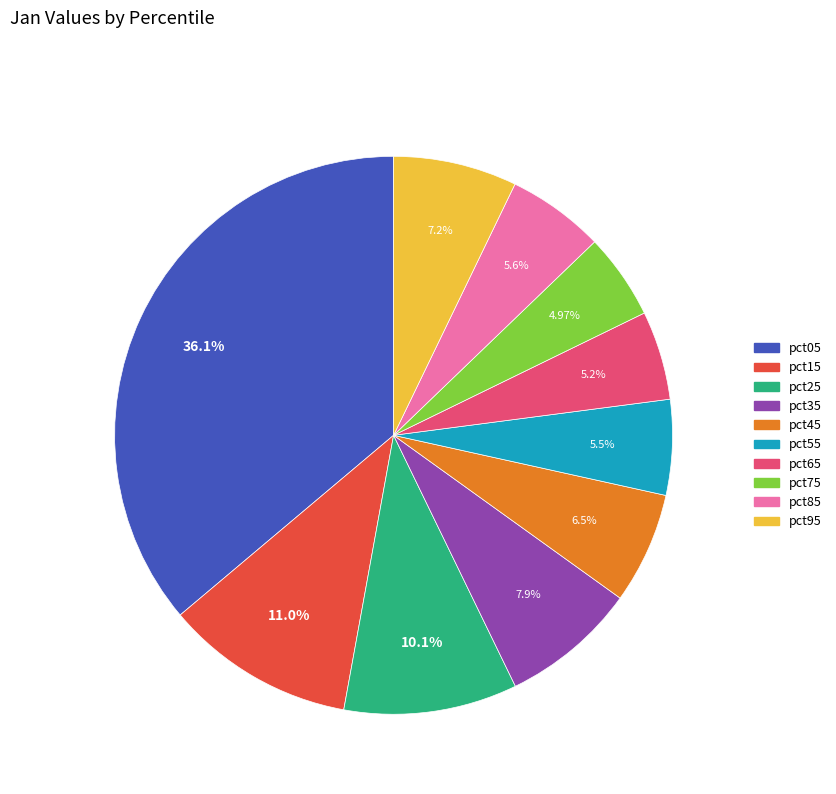

Does any single category account for the majority?

No